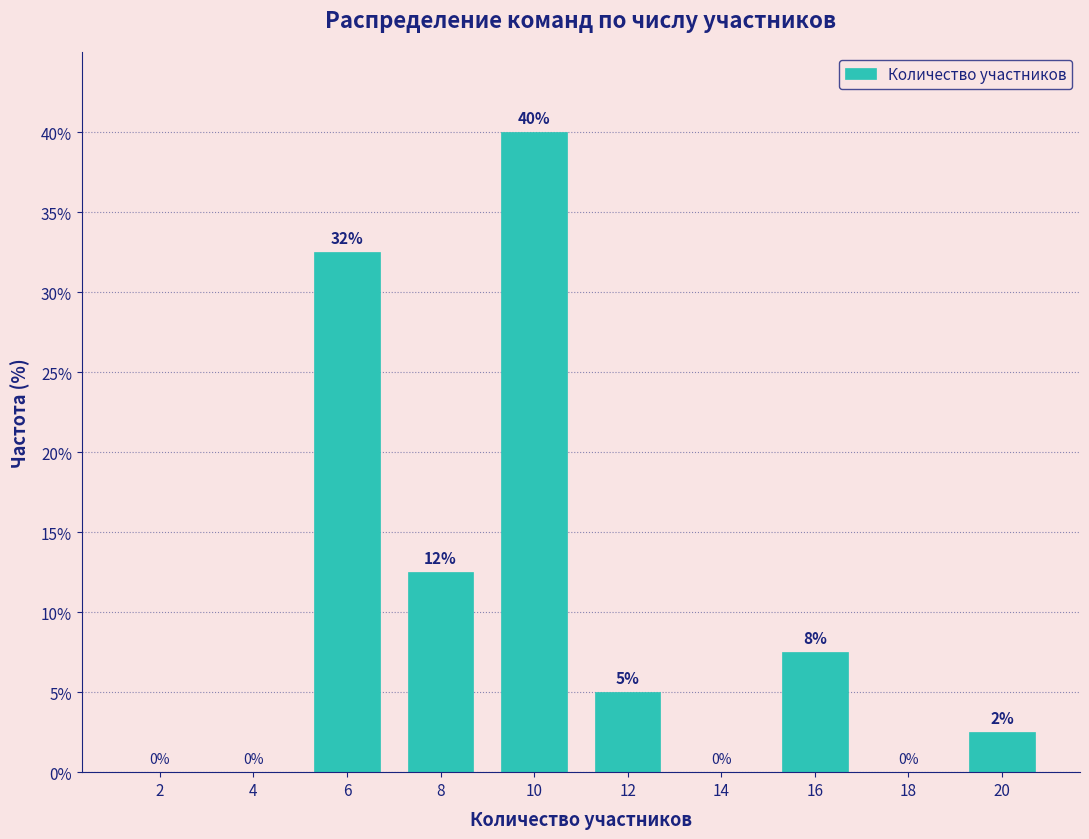

Which range on the x-axis has the tallest bar?

9 to 11